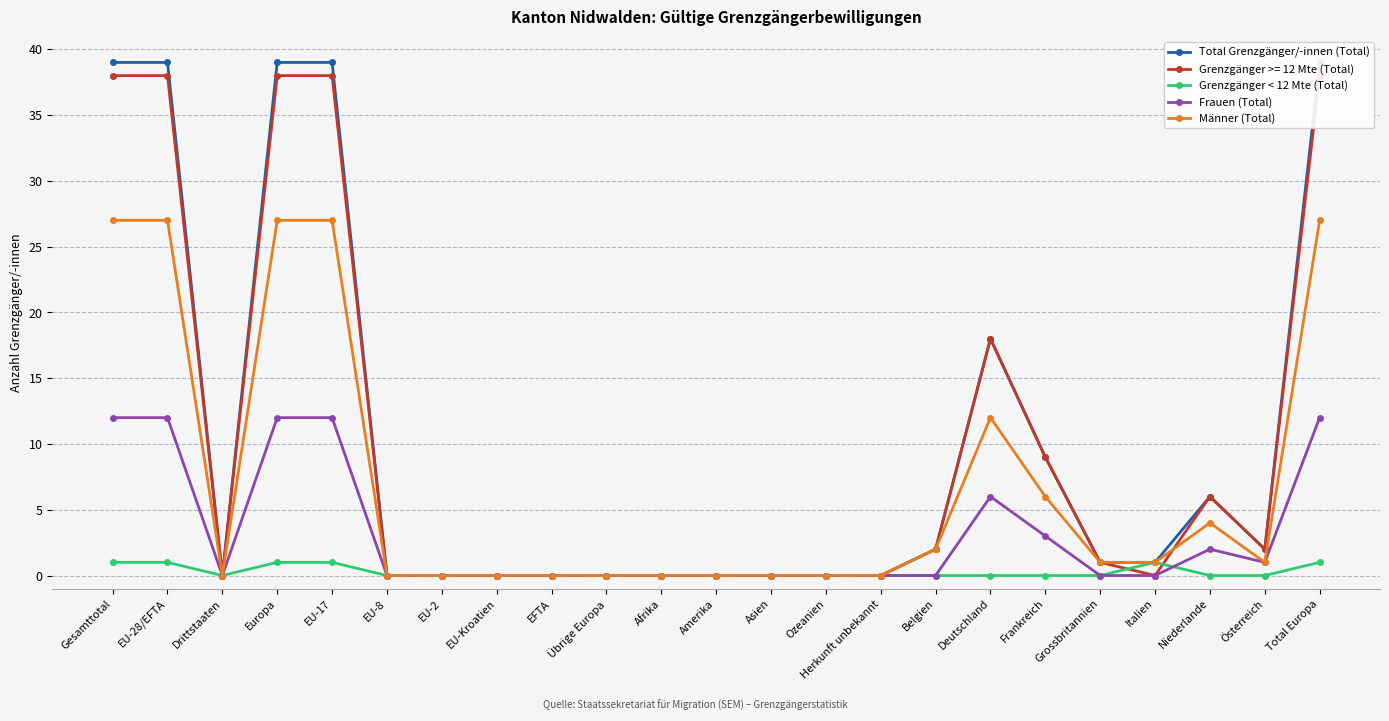

Count the number of categories in the chart.

23